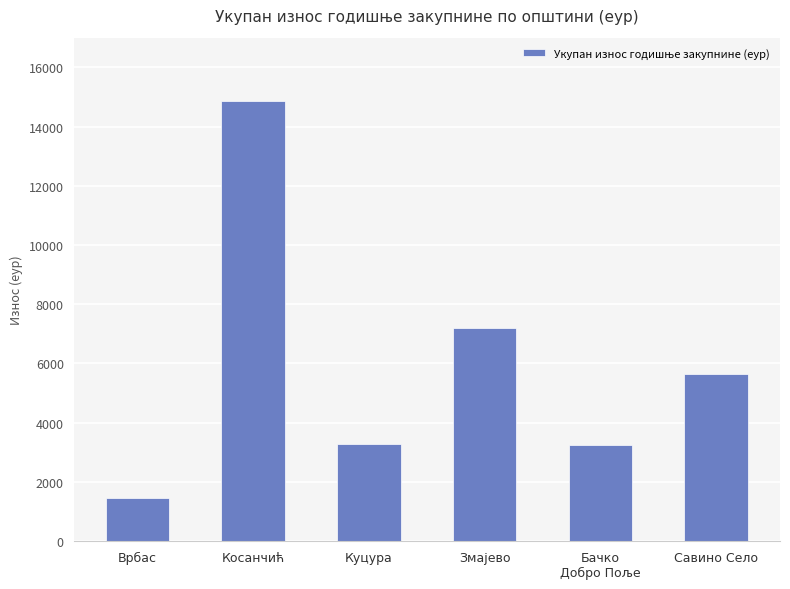

What is the difference between the maximum and second lowest values?

11616.6